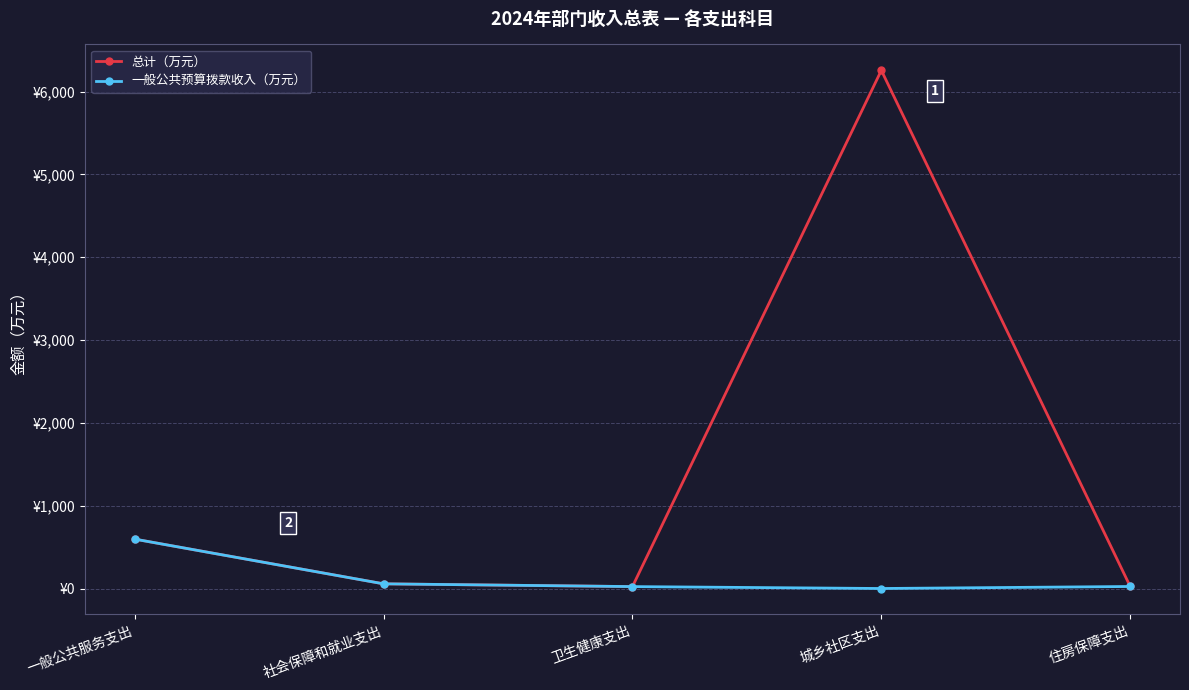

What value does the 总计（万元） series have at 社会保障和就业支出?

56.4